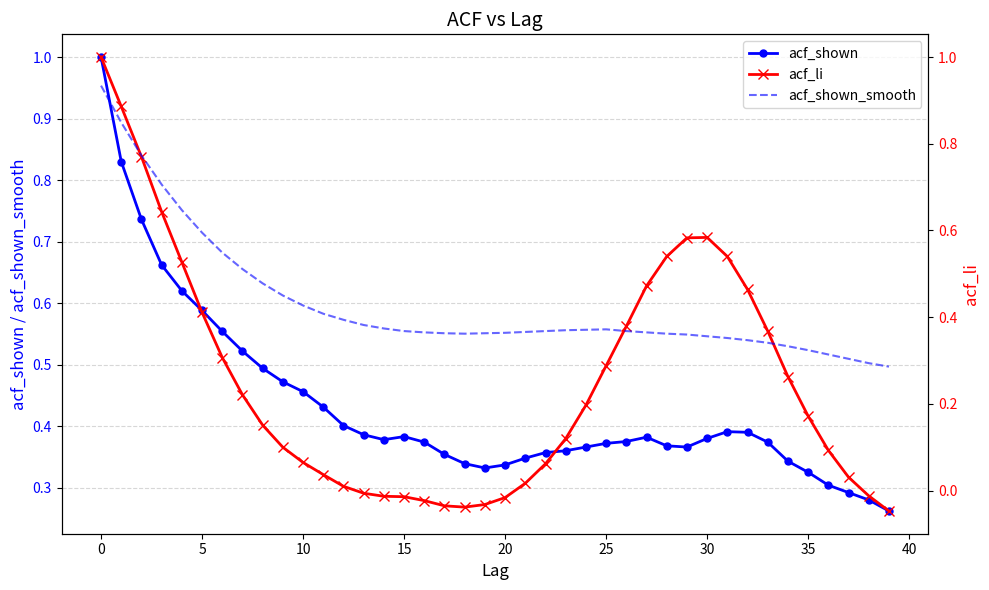

What is the value of the acf_shown point at the 4th from the left?

0.7